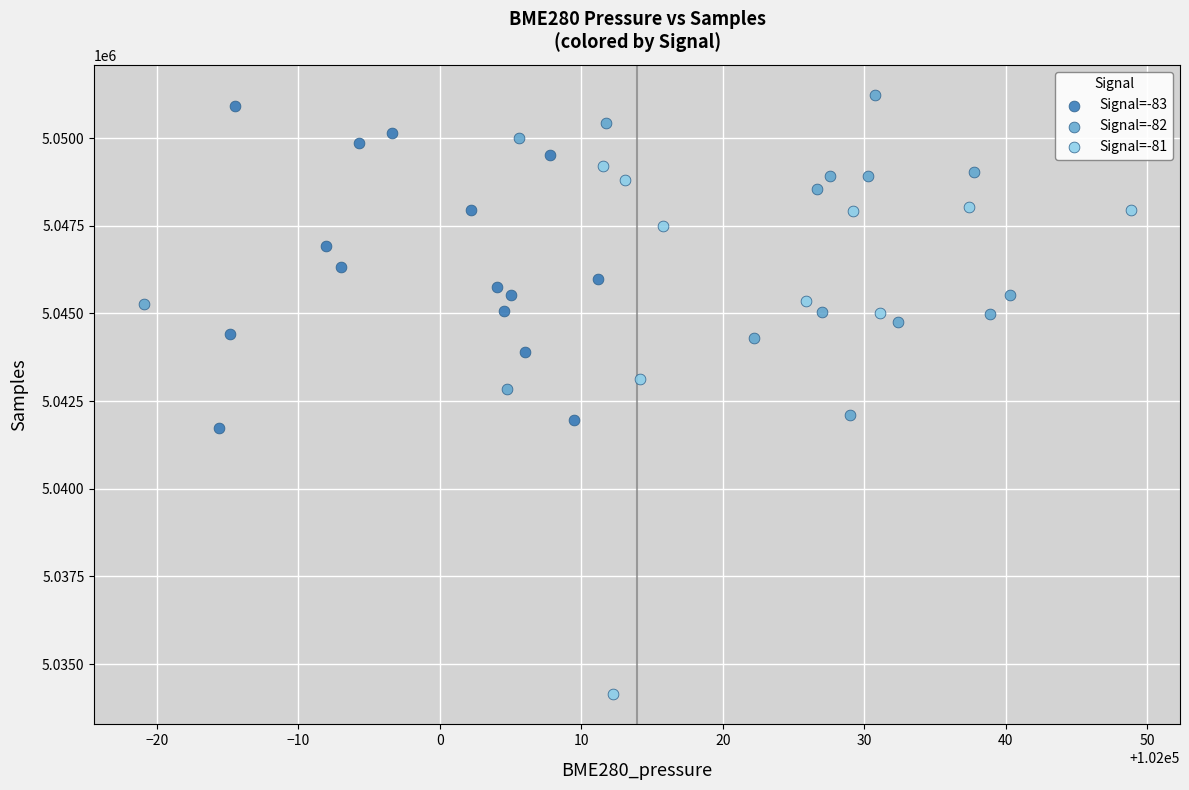

Which series contains the highest Y value?

Signal=-82